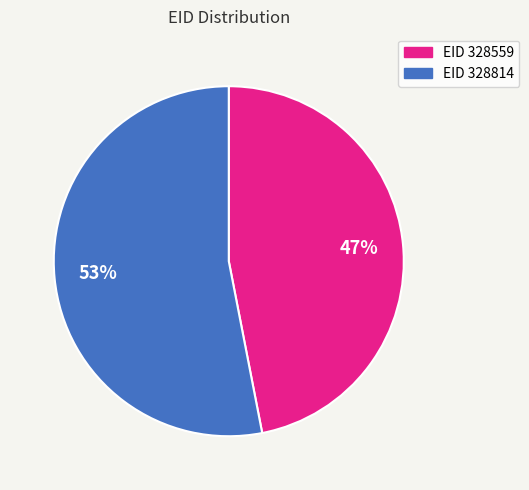

Is there a majority slice in this chart?

Yes